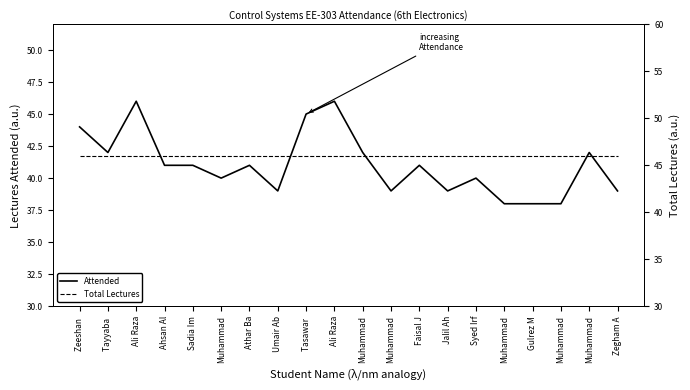

True or false: Total Lectures and Attended cross at least once.

False